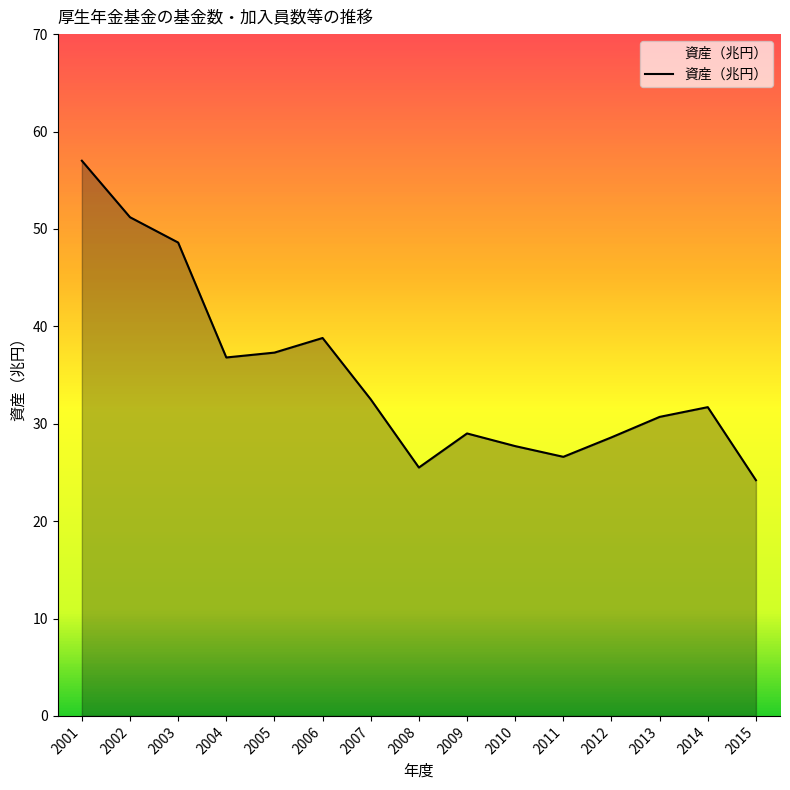

Reading right to left, transcribe all the data shown in this chart.

24.2	31.7	30.7	28.6	26.6	27.7	29.0	25.5	32.5	38.8	37.3	36.8	48.6	51.2	57.0